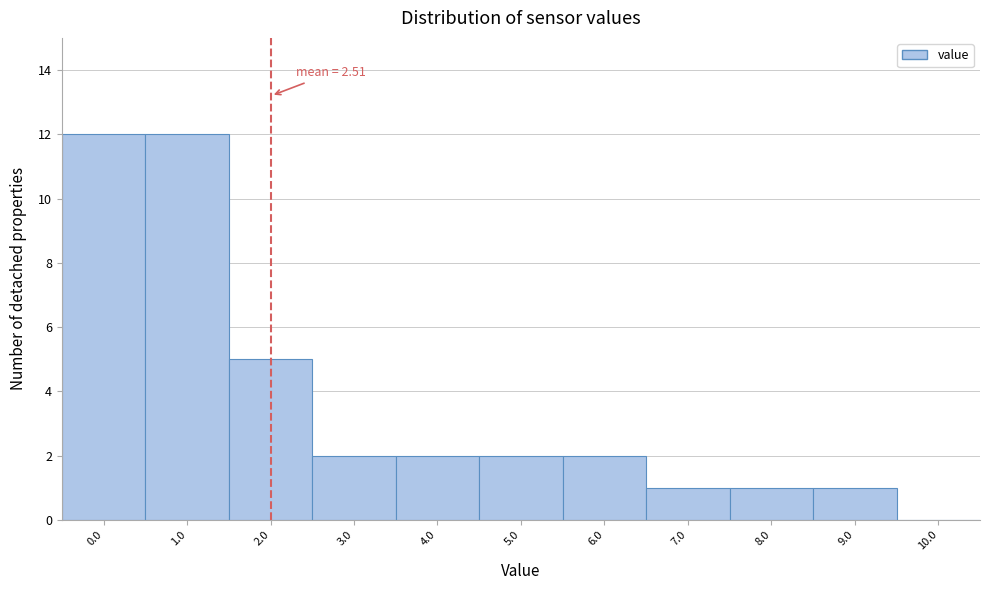

Reading left to right, transcribe all the data shown in this chart.

0.0=12	1.0=12	2.0=5	3.0=2	4.0=2	5.0=2	6.0=2	7.0=1	8.0=1	9.0=1	10.0=0